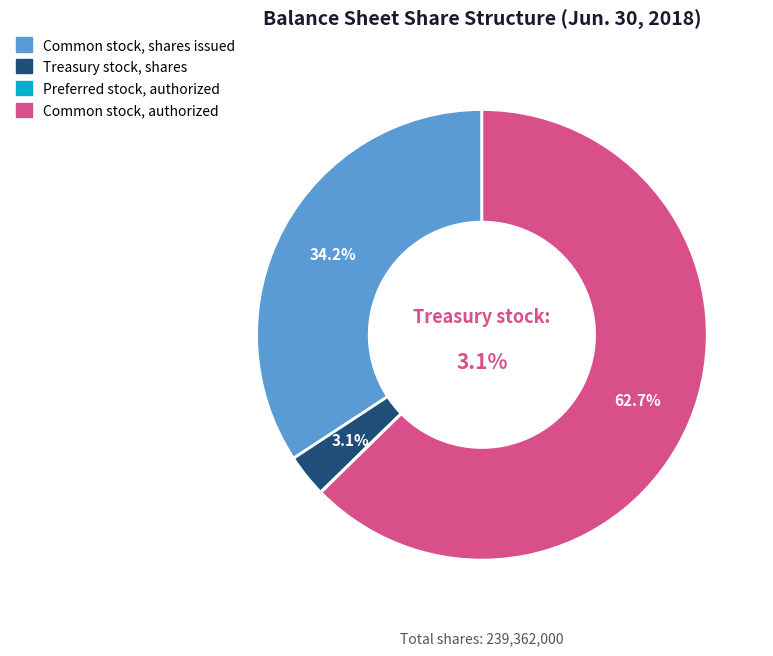

Which category has the smallest portion of the pie?

Preferred stock, authorized